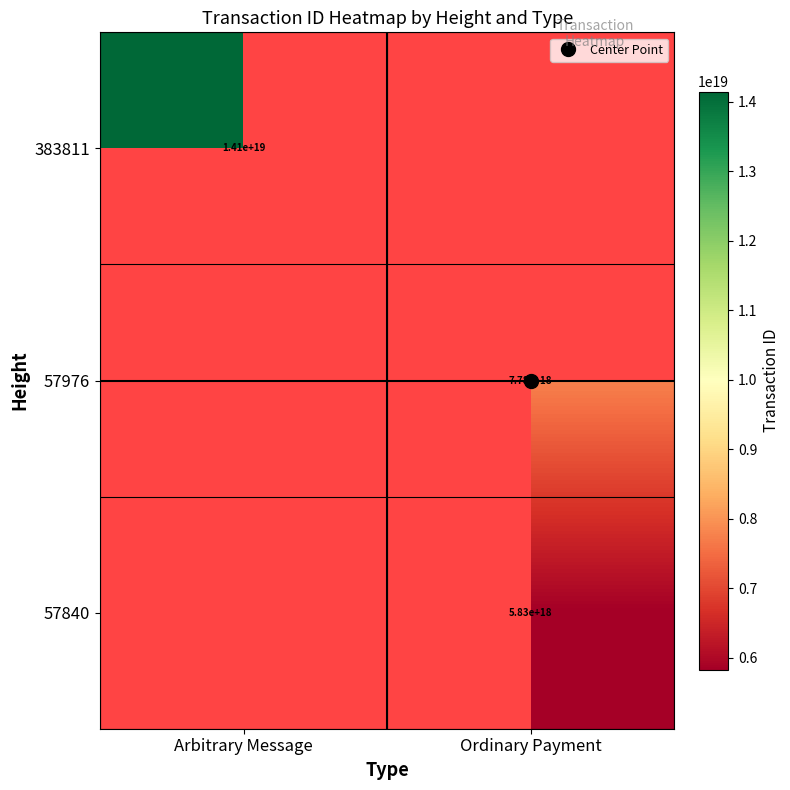

What is the maximum value for 383811?

14145662527796813824.0